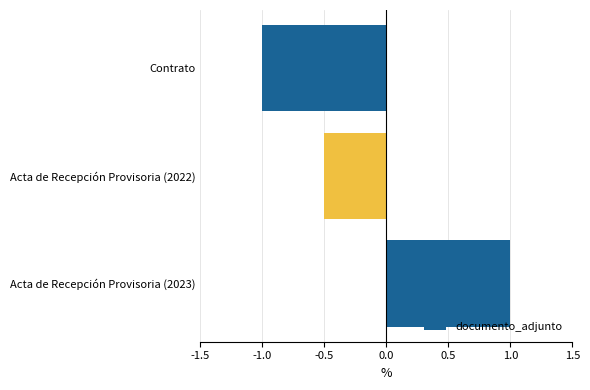

Rank the categories by value from lowest to highest.

Contrato, Acta de Recepción Provisoria (2022), Acta de Recepción Provisoria (2023)